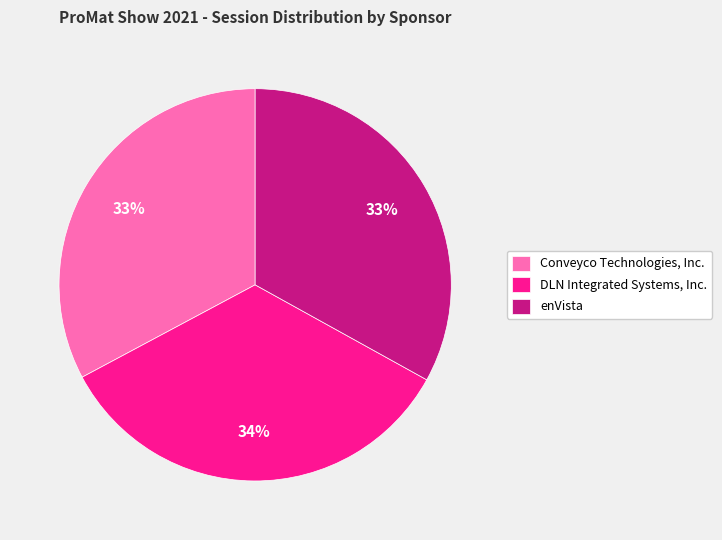

The enVista slice represents 43% of the pie. True or false?

False